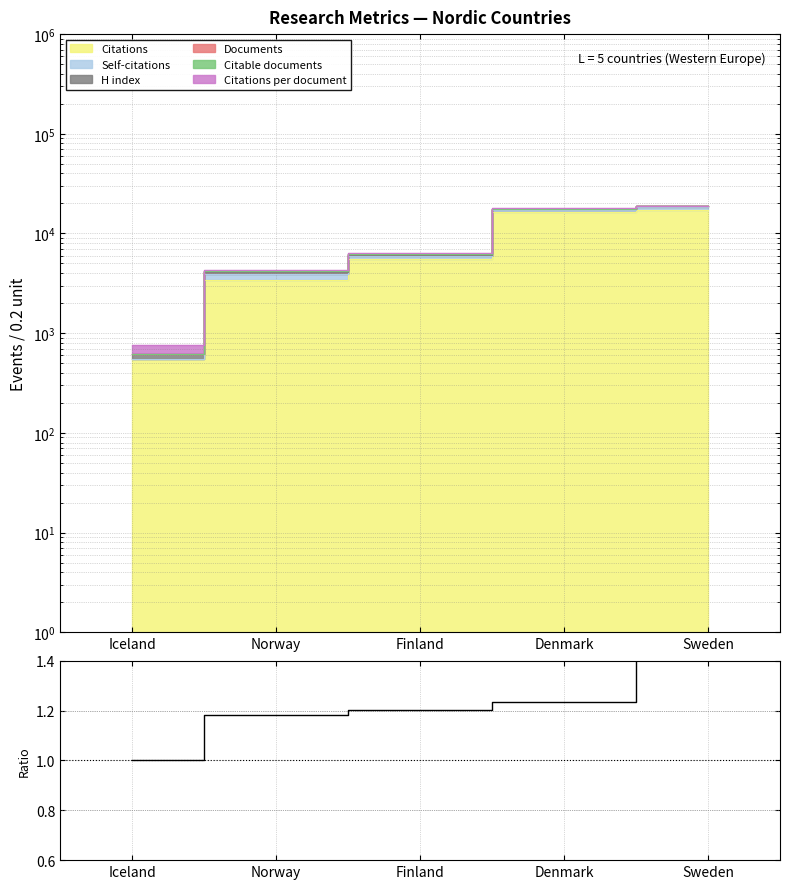

Is it true that the value at Sweden is 2.6?

False